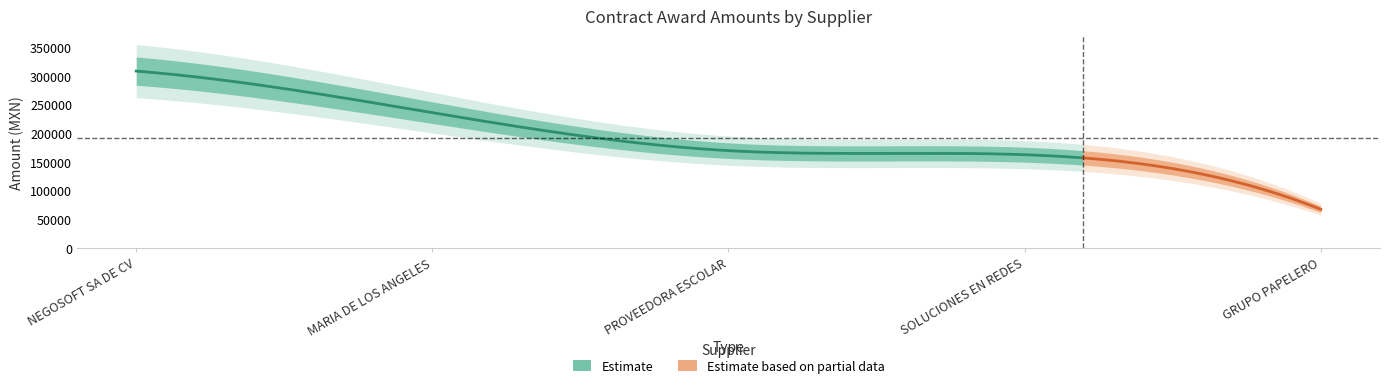

At which category is the sum across all series the highest?

NEGOSOFT SA DE CV